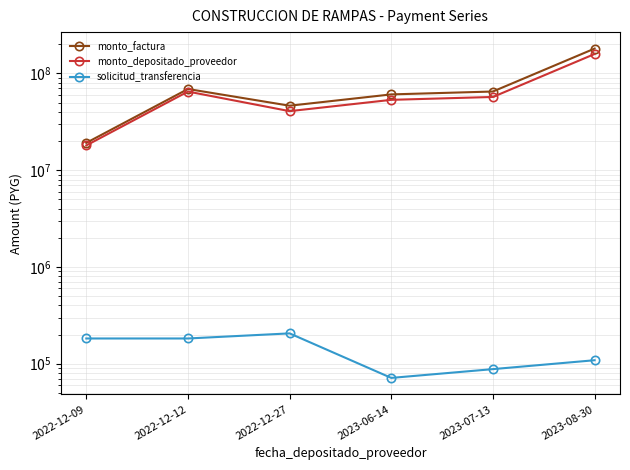

What is the sum of all monto_factura values?

440791100